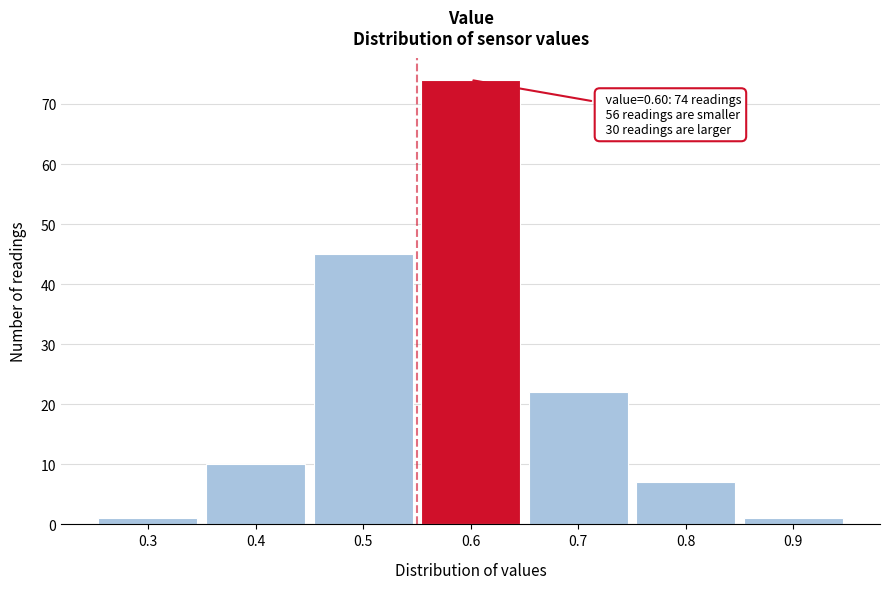

Which range on the x-axis has the tallest bar?

0.55 to 0.65